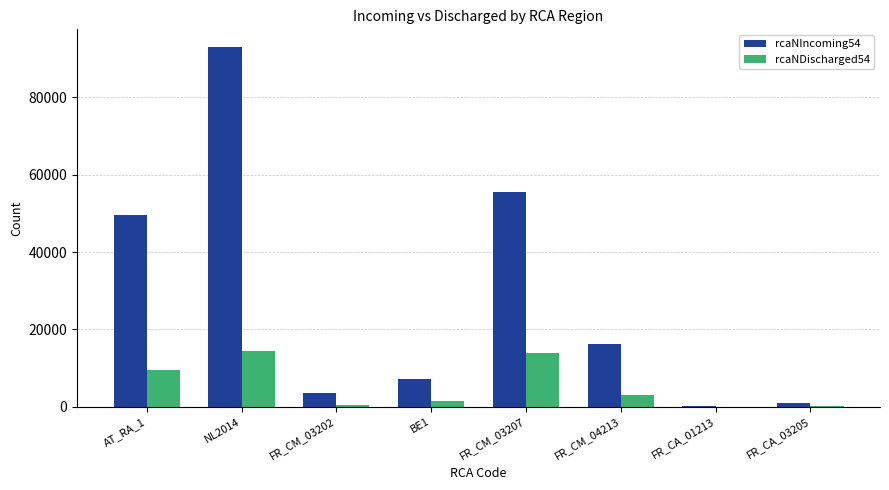

How many data points does each series have?

8